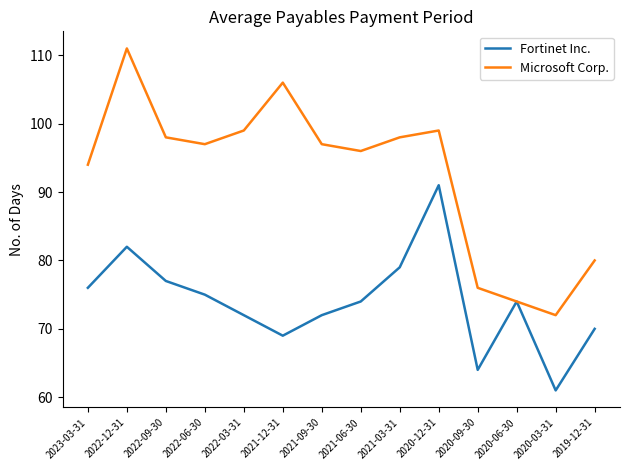

The Fortinet Inc. series shows 25 at 2021-12-31. True or false?

False